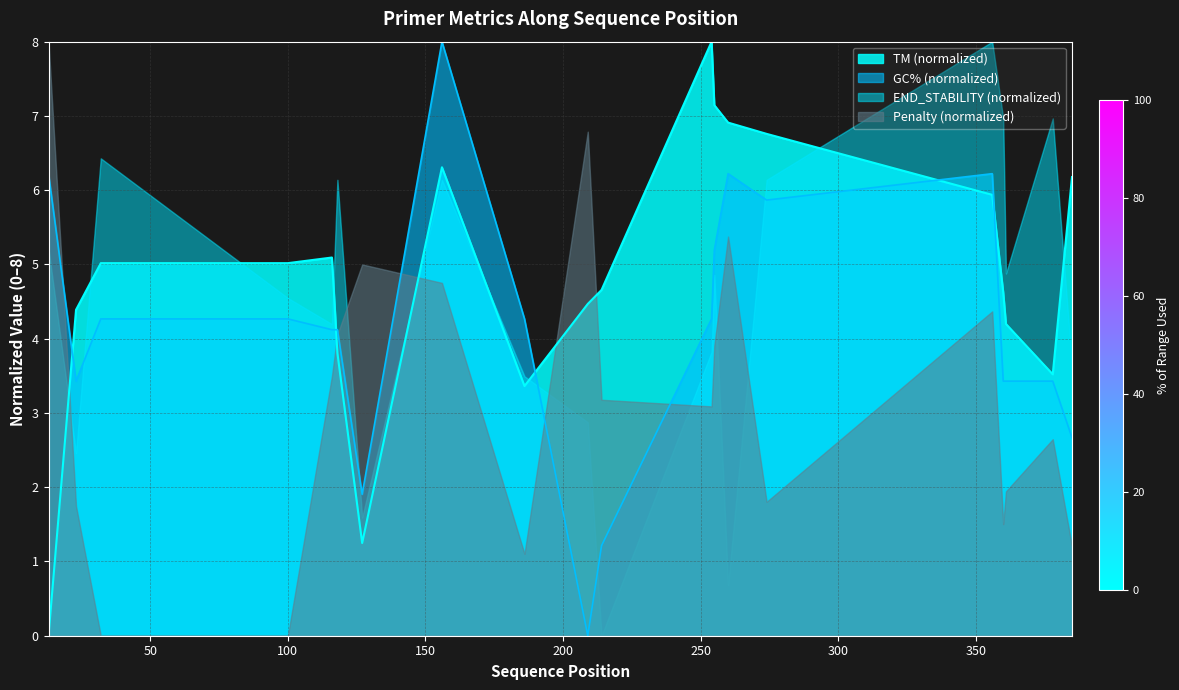

Rank the series by their average value, from lowest to highest.

Penalty (normalized), GC% (normalized), END_STABILITY (normalized), TM (normalized)